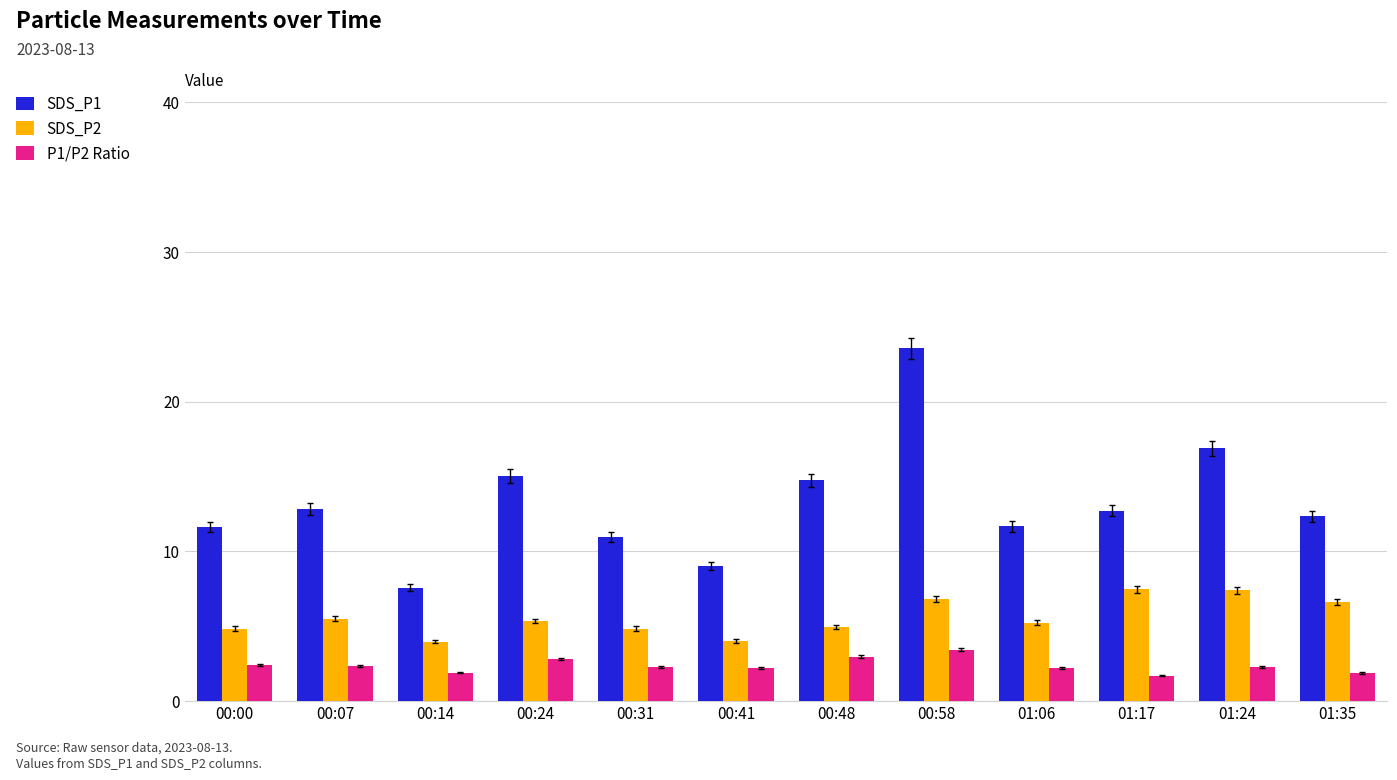

Read the SDS_P2 value at 00:41.

4.0